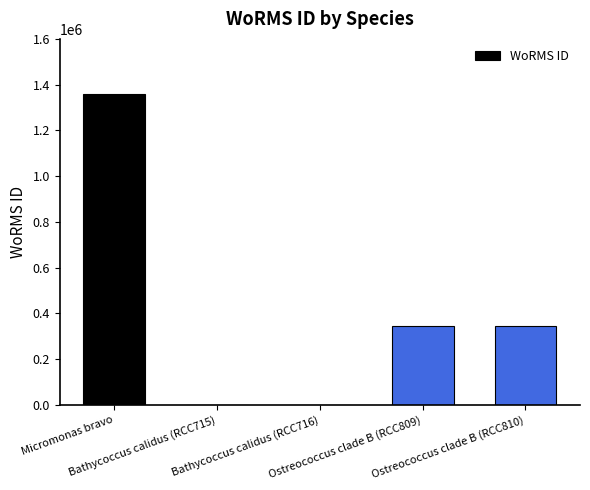

What is the maximum value shown in the chart?

1361175